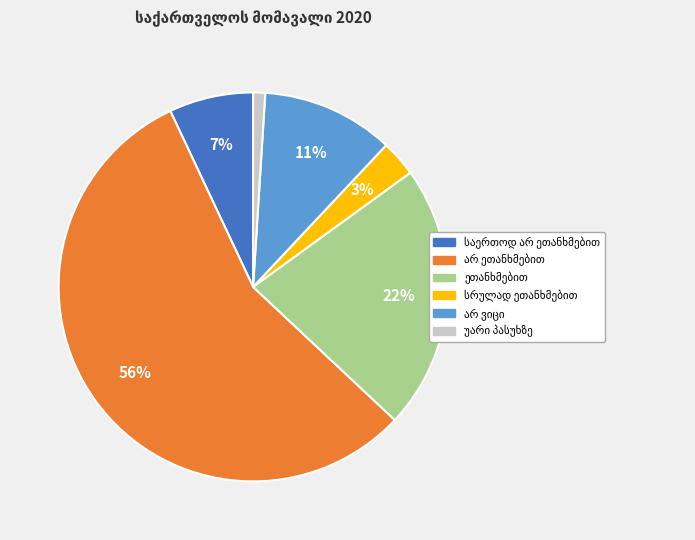

Count the number of slices in the pie.

6